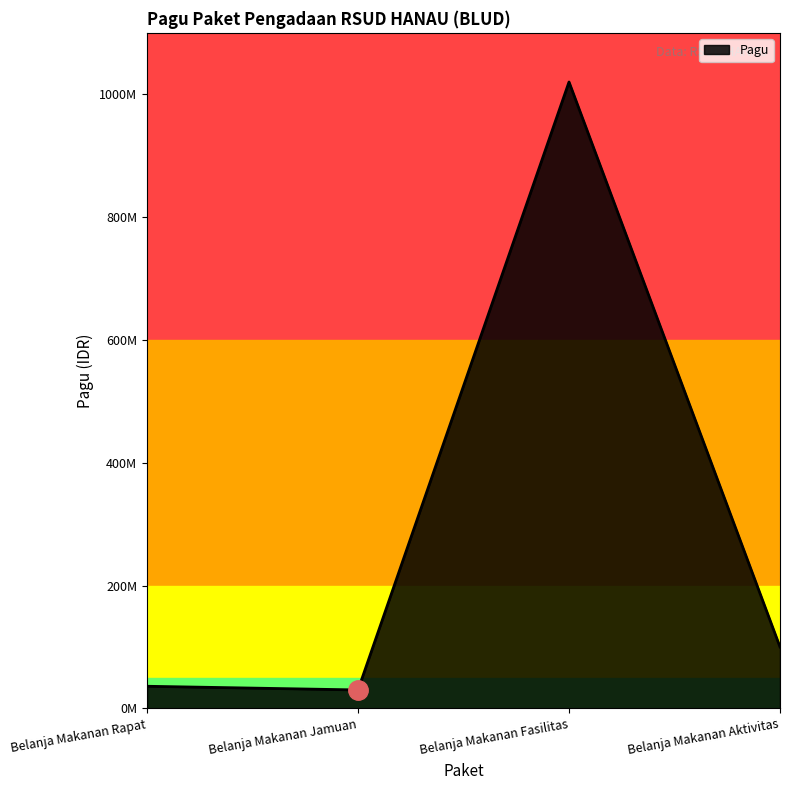

Does the chart display data point markers on the line(s)?

No